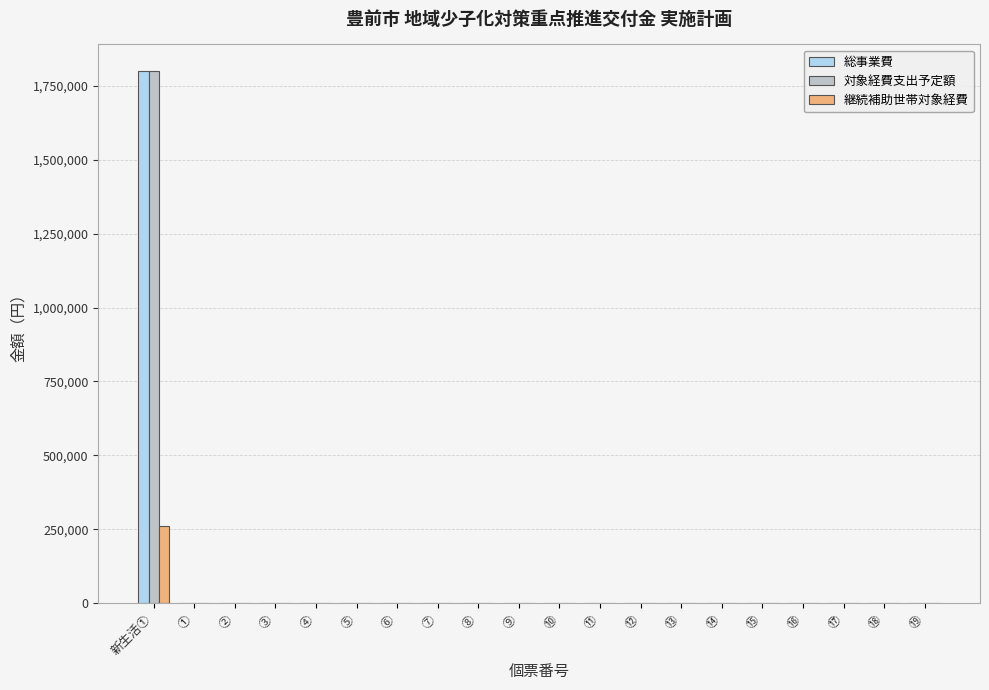

At which category is the sum across all series the highest?

新生活①